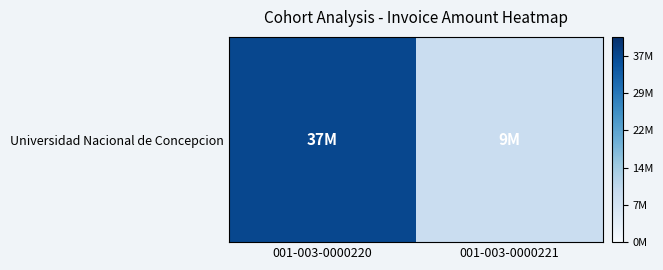

How many values are below 37100000?

1